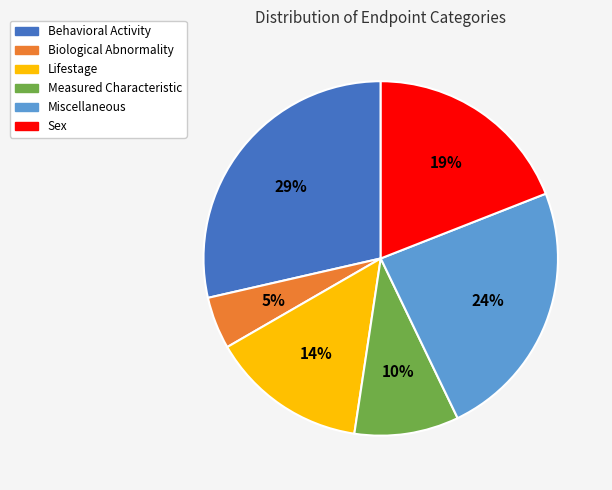

Which has a higher value, Lifestage or Measured Characteristic?

Lifestage